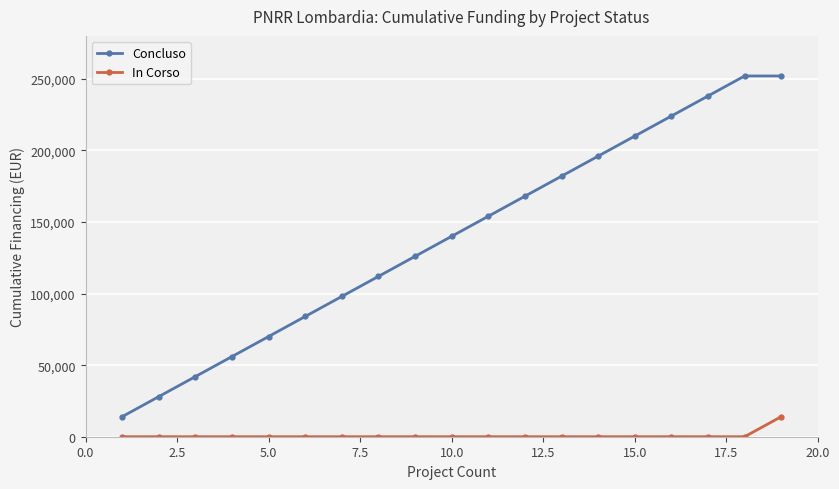

What is the maximum value for Concluso?

252000